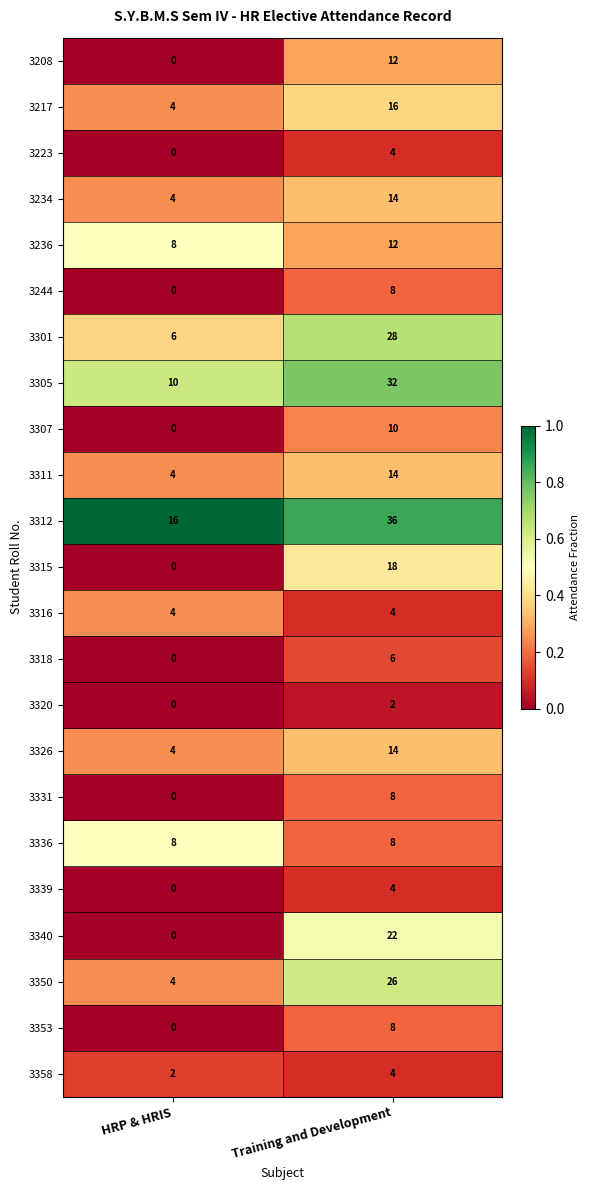

Where is 3311 nearest to the value 9?

HRP & HRIS